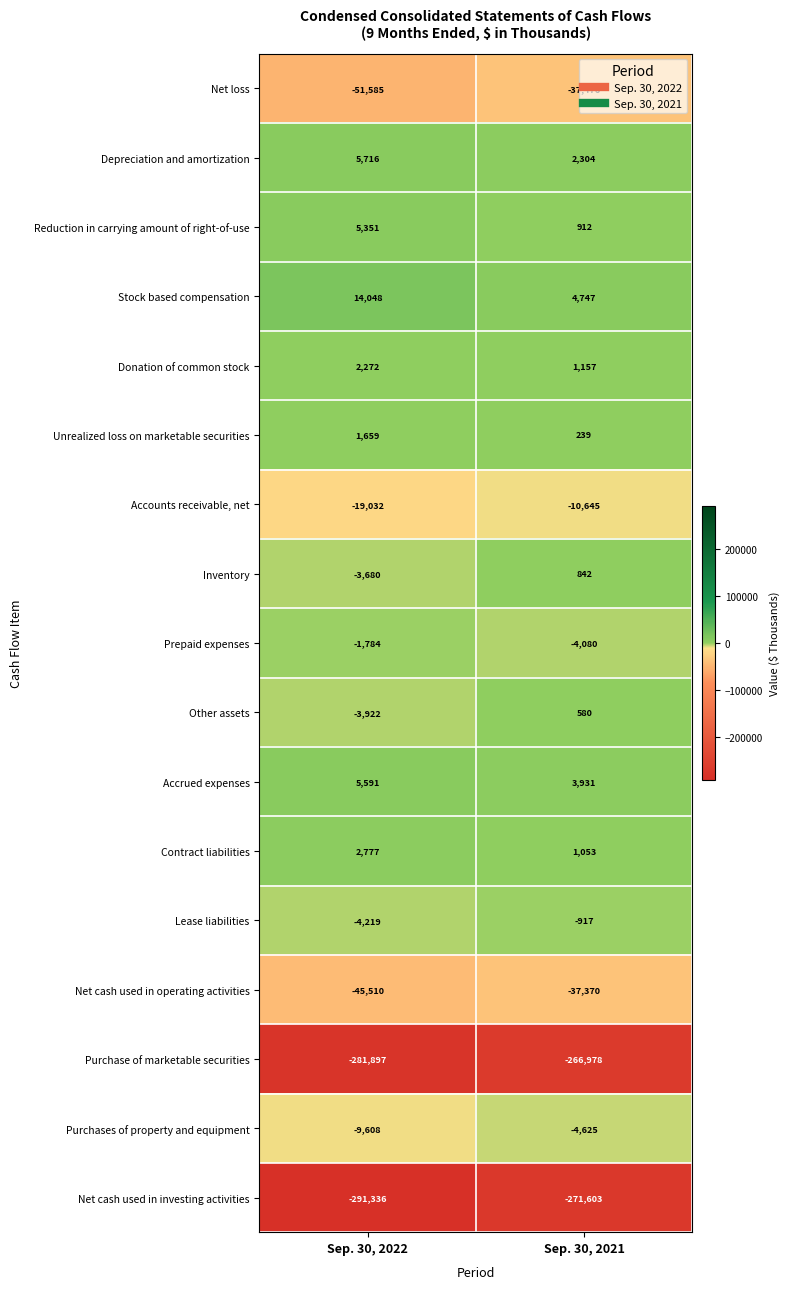

Is it true that Reduction in carrying amount of right-of-use equals 5351 at Sep. 30, 2022?

True